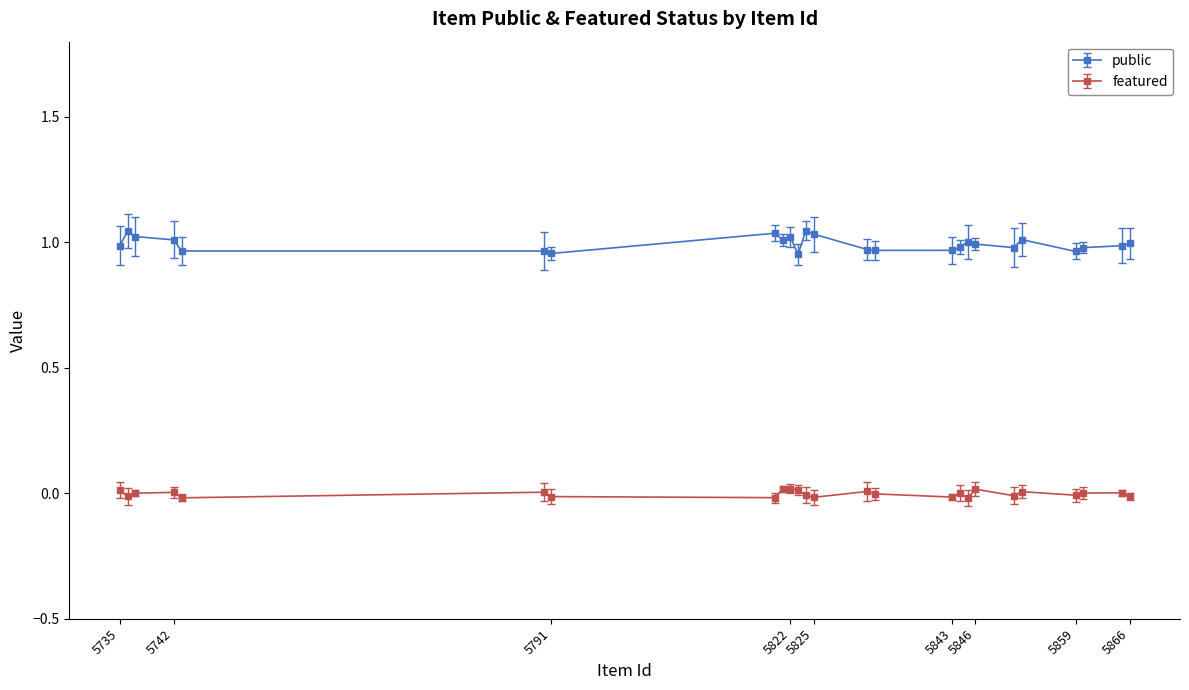

True or false: public and featured cross at least once.

False